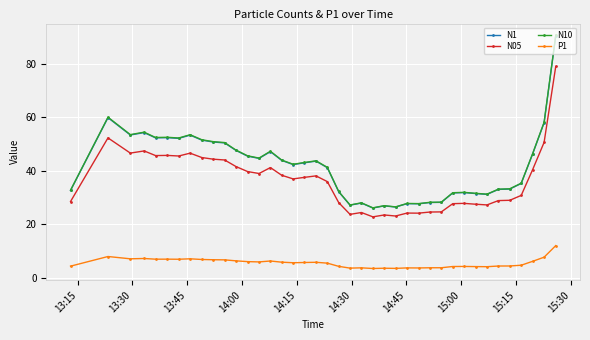

Count the number of data series in this chart.

4